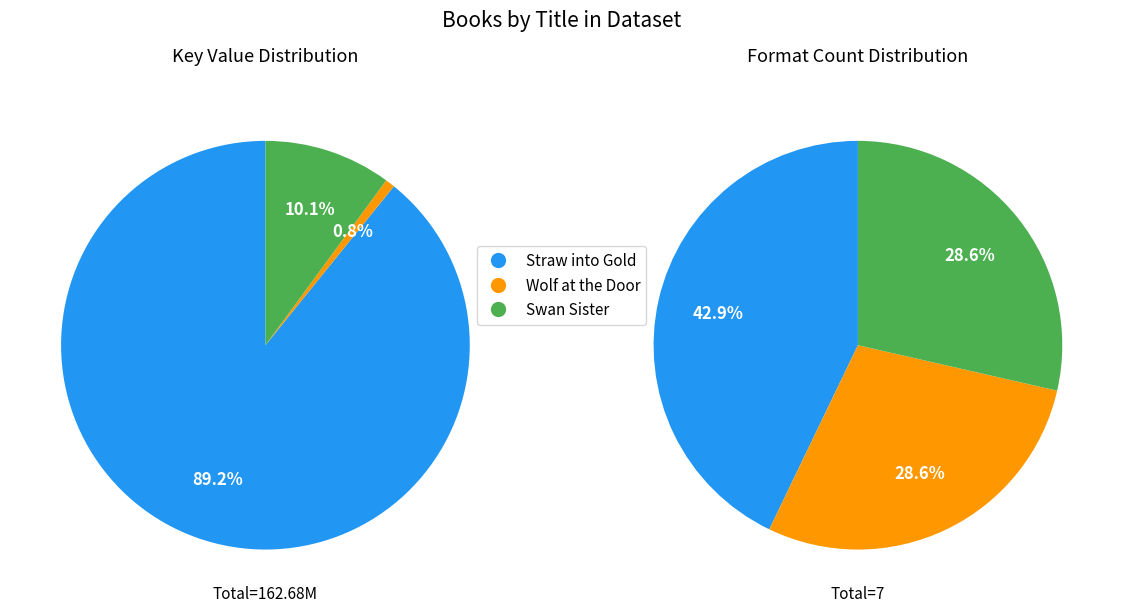

Which category accounts for the majority?

Straw into Gold